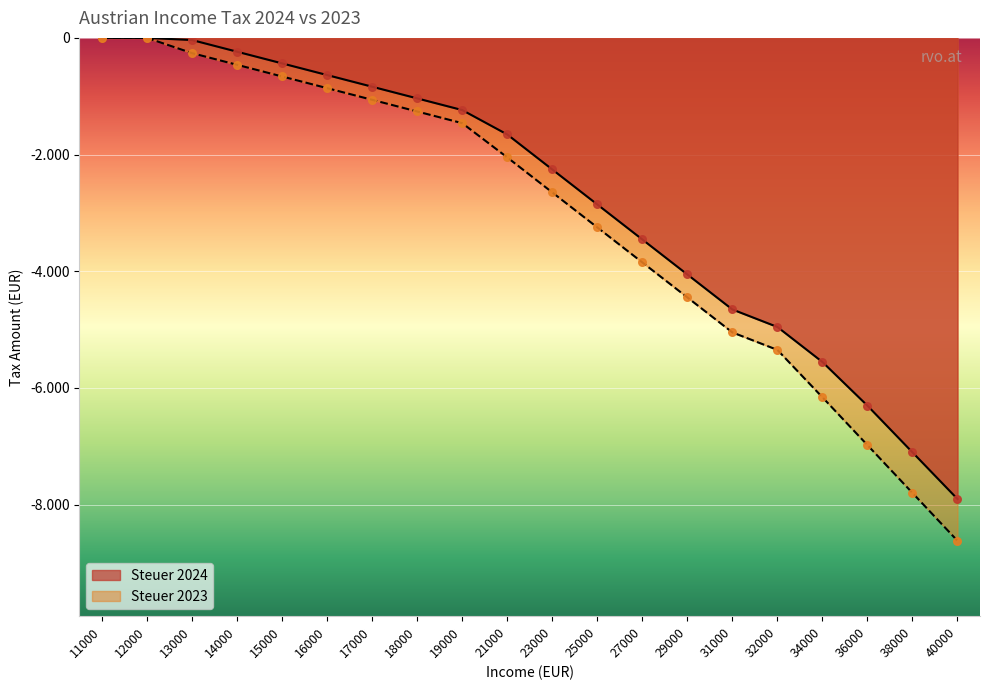

Is the value of Steuer 2024 at 19000 greater than the value of Steuer 2023 at 32000?

Yes